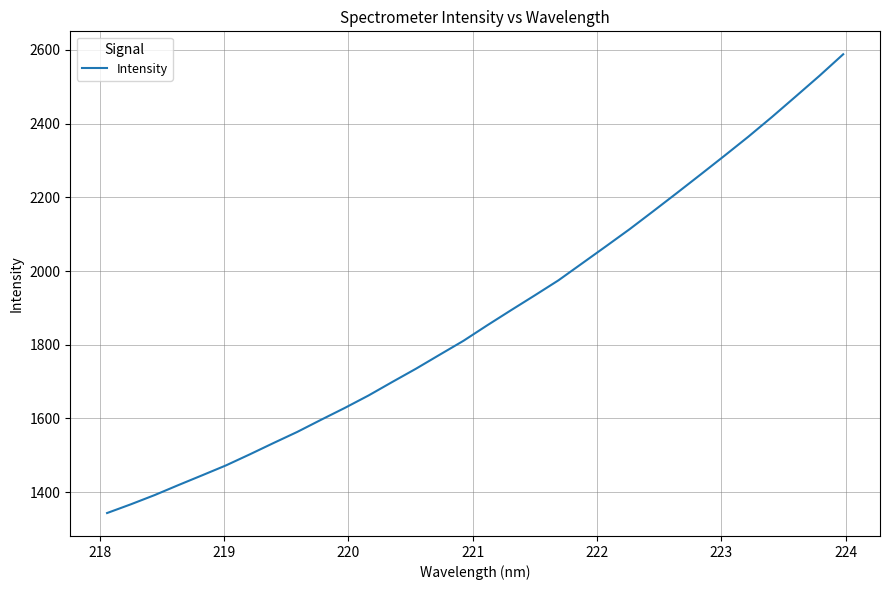

What is the smallest value displayed?

1343.1